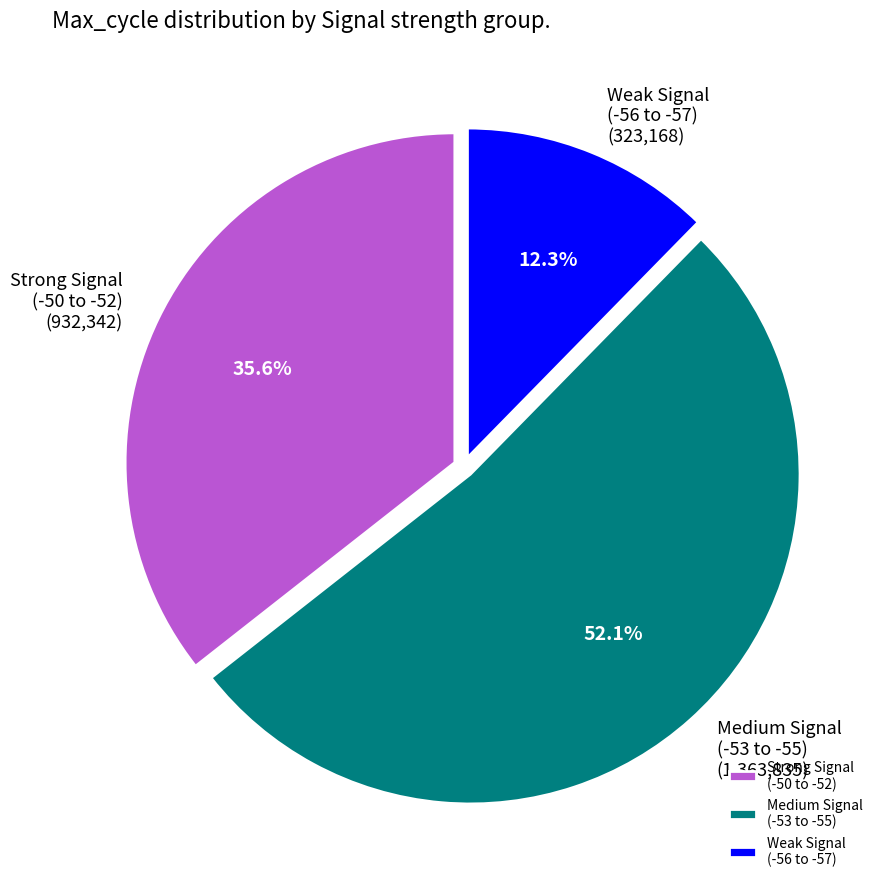

Approximately how many times larger is the value at Weak Signal (-56 to -57) compared to Strong Signal (-50 to -52)?

0.3